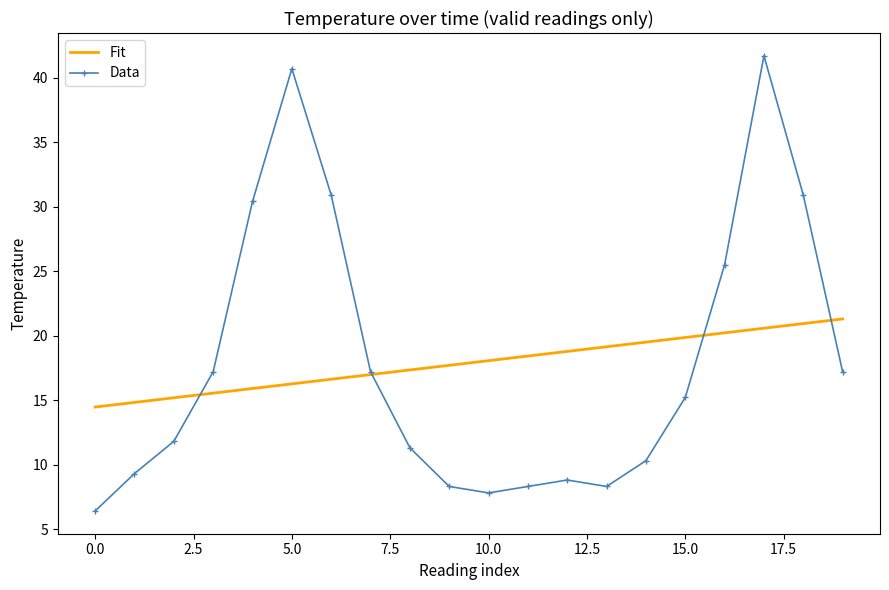

Rank the series by their maximum value, from lowest to highest.

Fit, Data